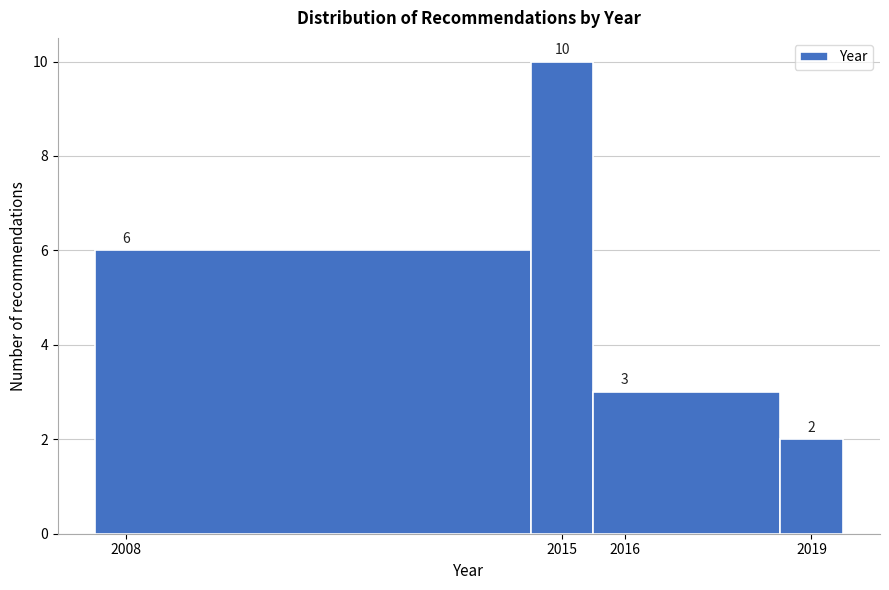

Reading left to right, transcribe this chart: for each bar, give the range it covers on the x-axis and its height.

2007.5 to 2014.5: 6
2014.5 to 2015.5: 10
2015.5 to 2018.5: 3
2018.5 to 2019.5: 2